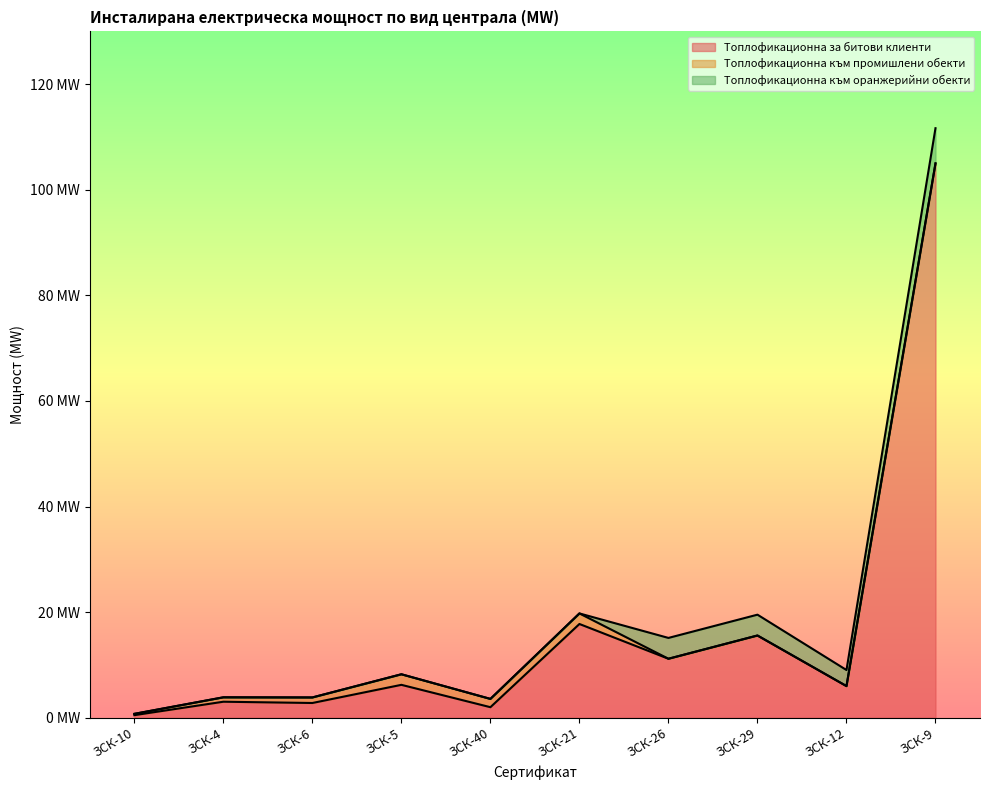

What is the average value of the Топлофикационна към промишлени обекти series?

0.8